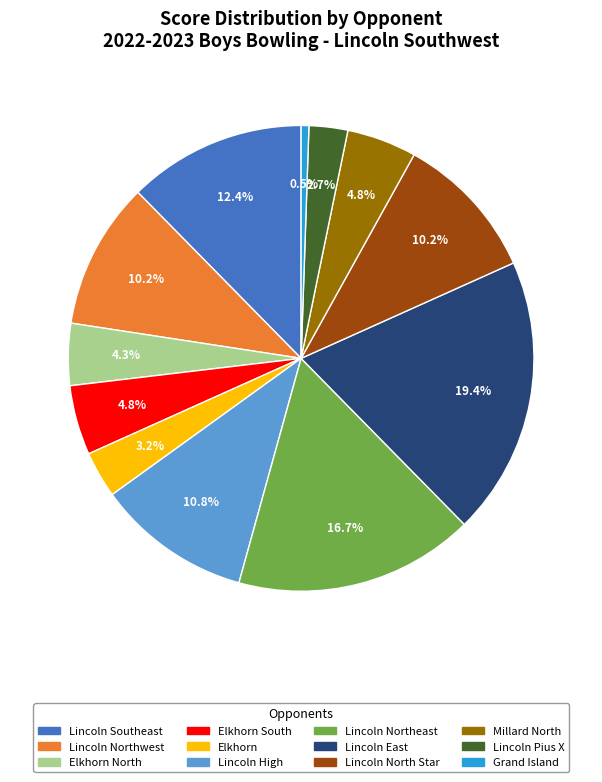

To the nearest percent, what is the average slice percentage?

8%